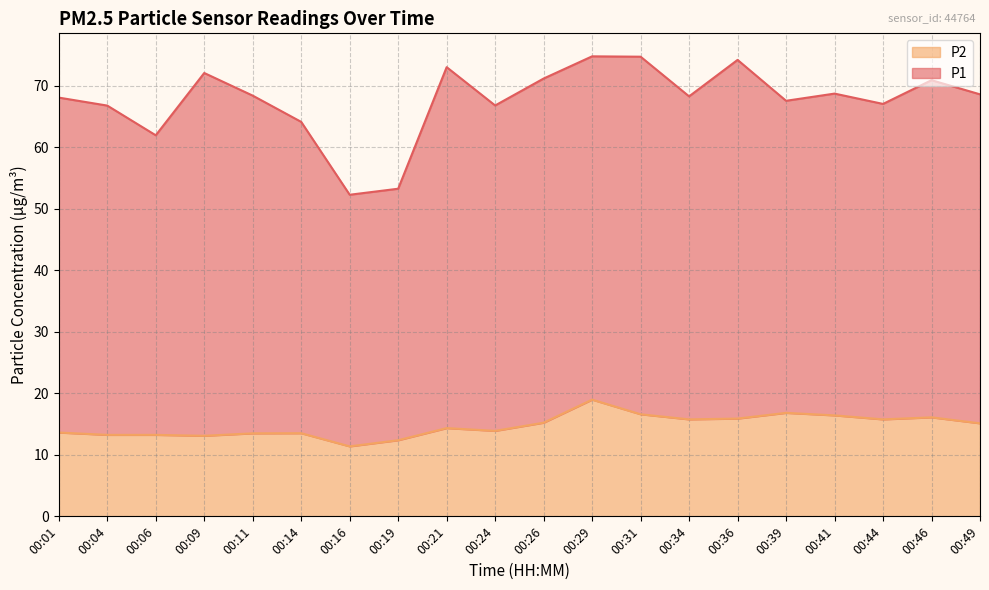

The value of P2 at 00:26 is 6.3. True or false?

False